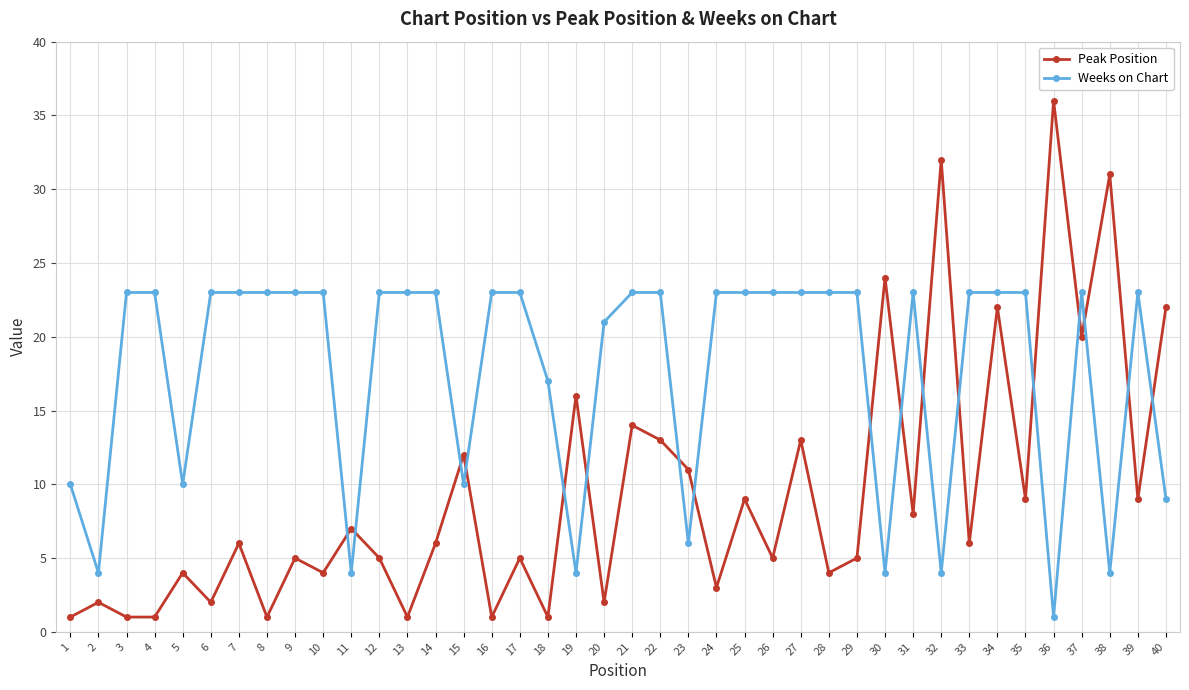

What are all the series names shown in the legend?

Peak Position, Weeks on Chart